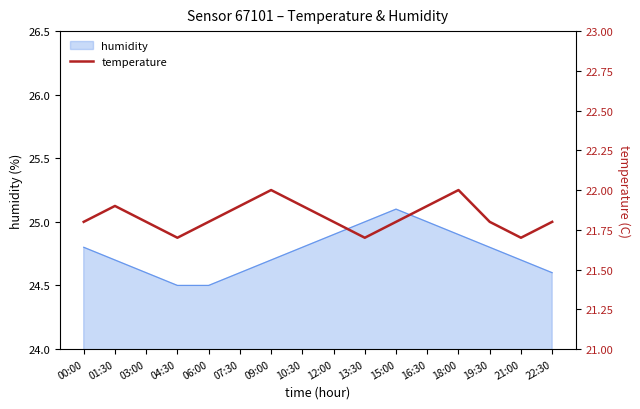

What is the sum of all values?

349.3